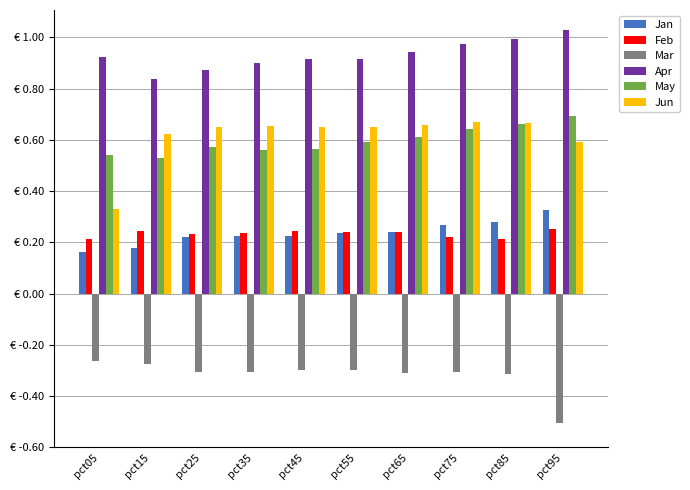

Which category has the highest value across all series?

pct95